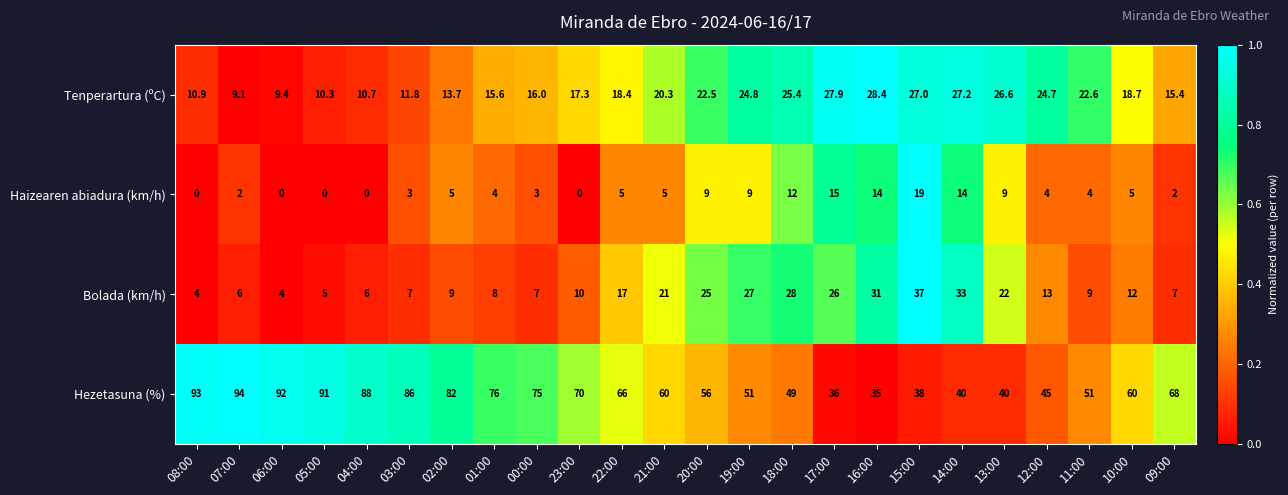

Which series has the largest total across all categories?

Hezetasuna (%)